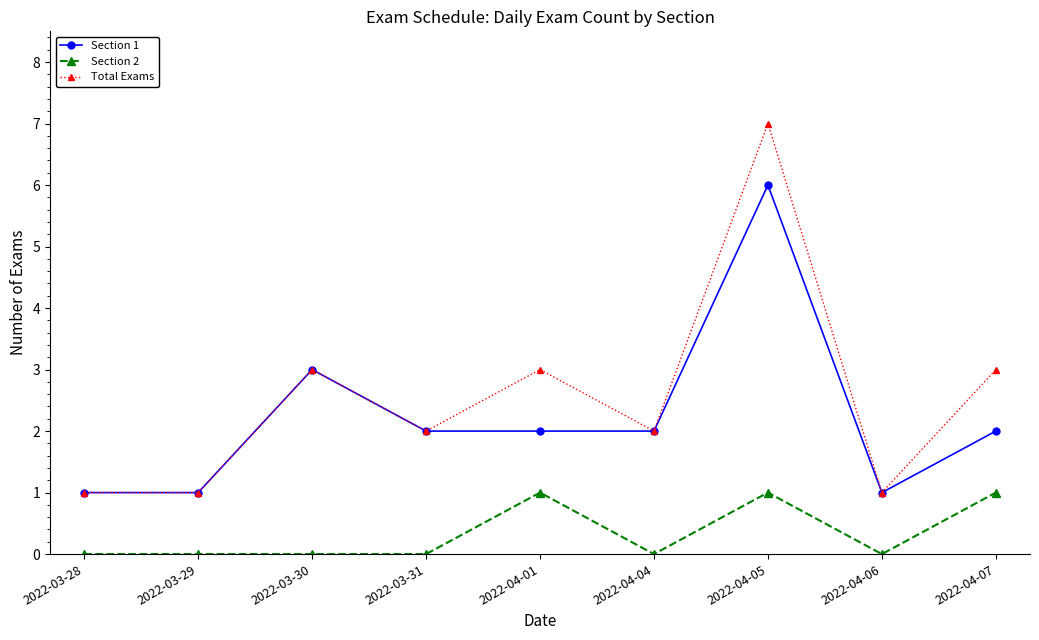

What is the total value across all series at 2022-04-05?

14